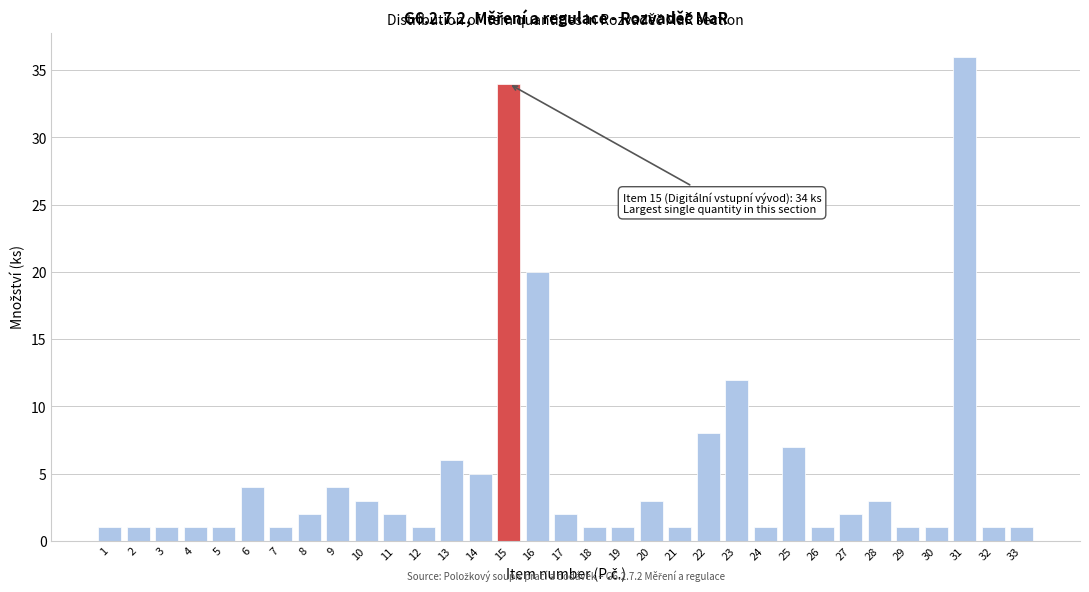

Approximately how many times larger is the value at 9 compared to 24?

4.0